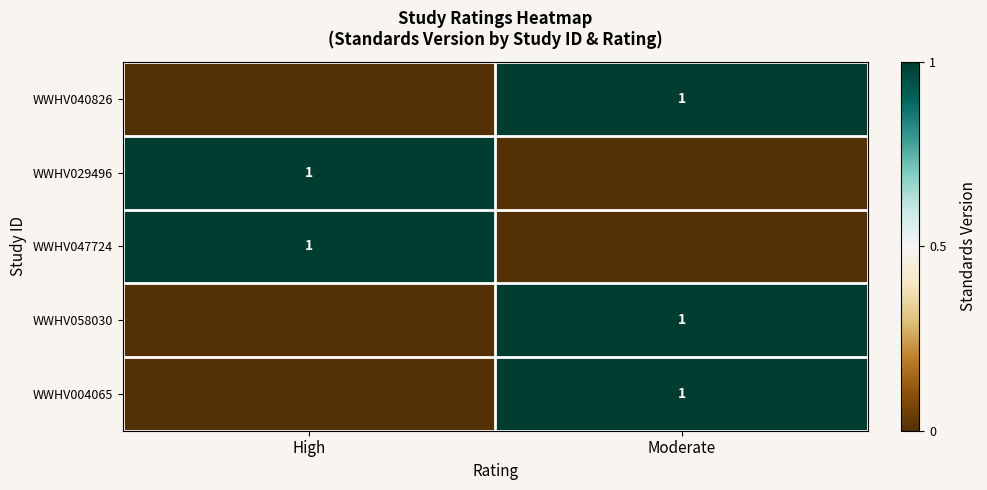

True or false: WWHV040826 has a value of 1 at Moderate.

True